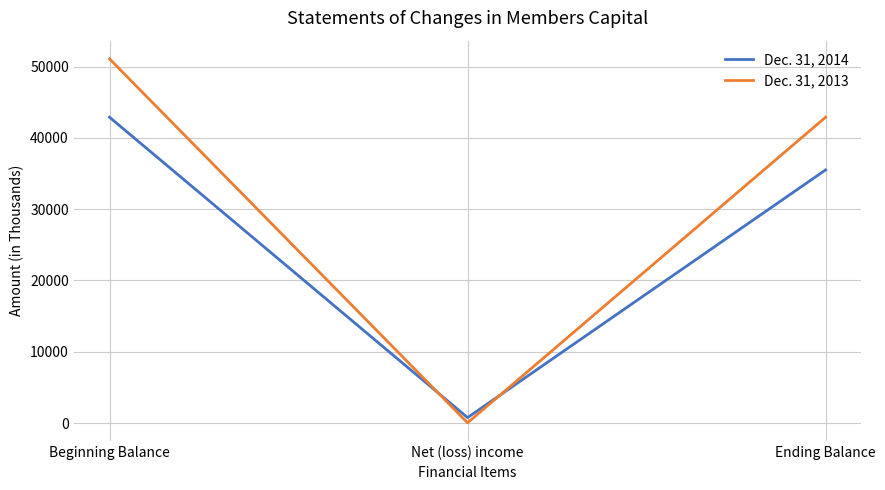

Reading left to right, list all the values displayed in this chart.

Dec. 31, 2014: 42886	774	35500
Dec. 31, 2013: 51072	41	42886